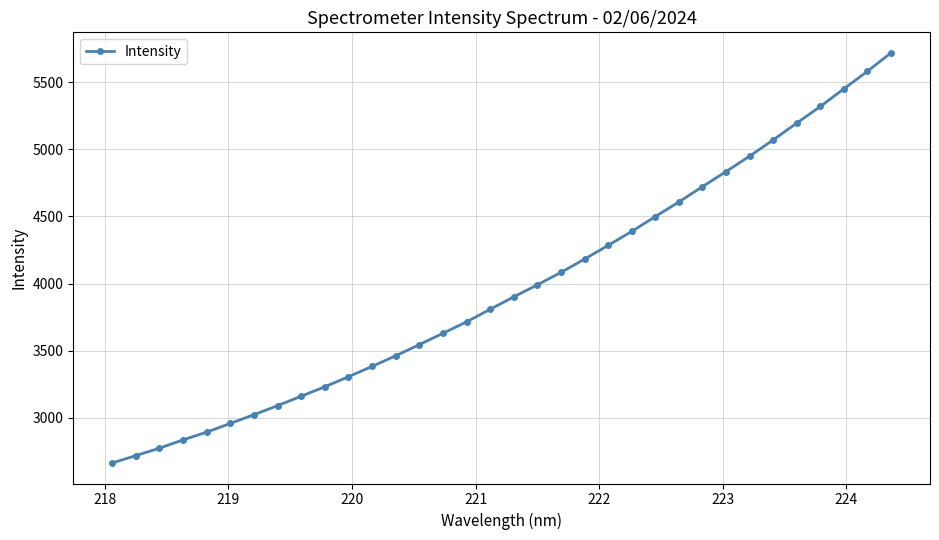

What is the value of the 34th point from the left?

5720.7